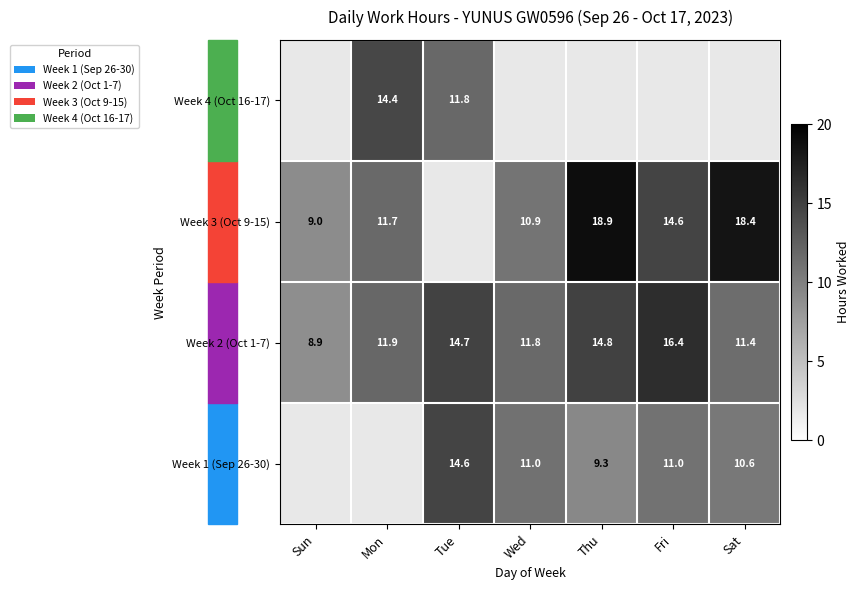

What is the difference between the Week 1 (Sep 26-30) values at Fri and Sat?

0.4